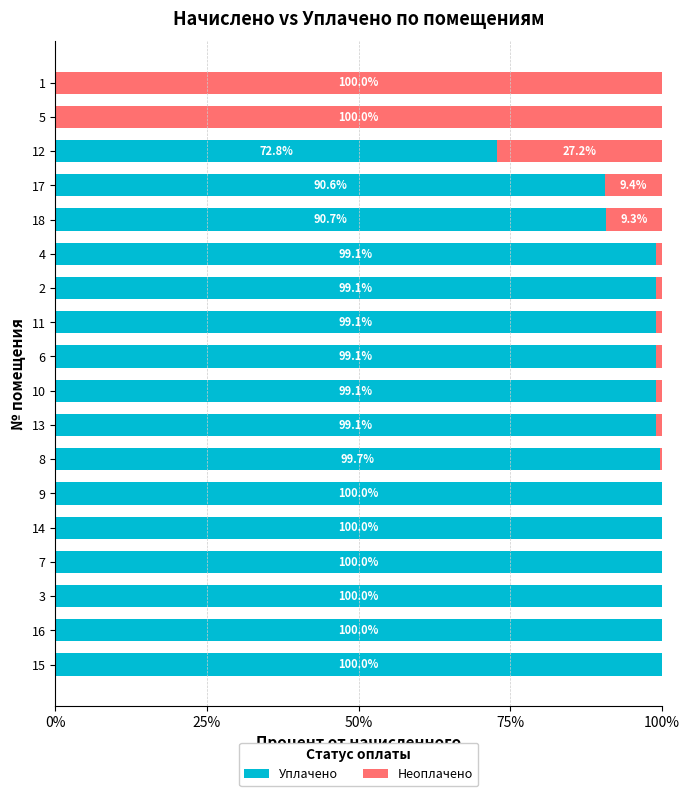

What is the total value across all series at 7?

100.0